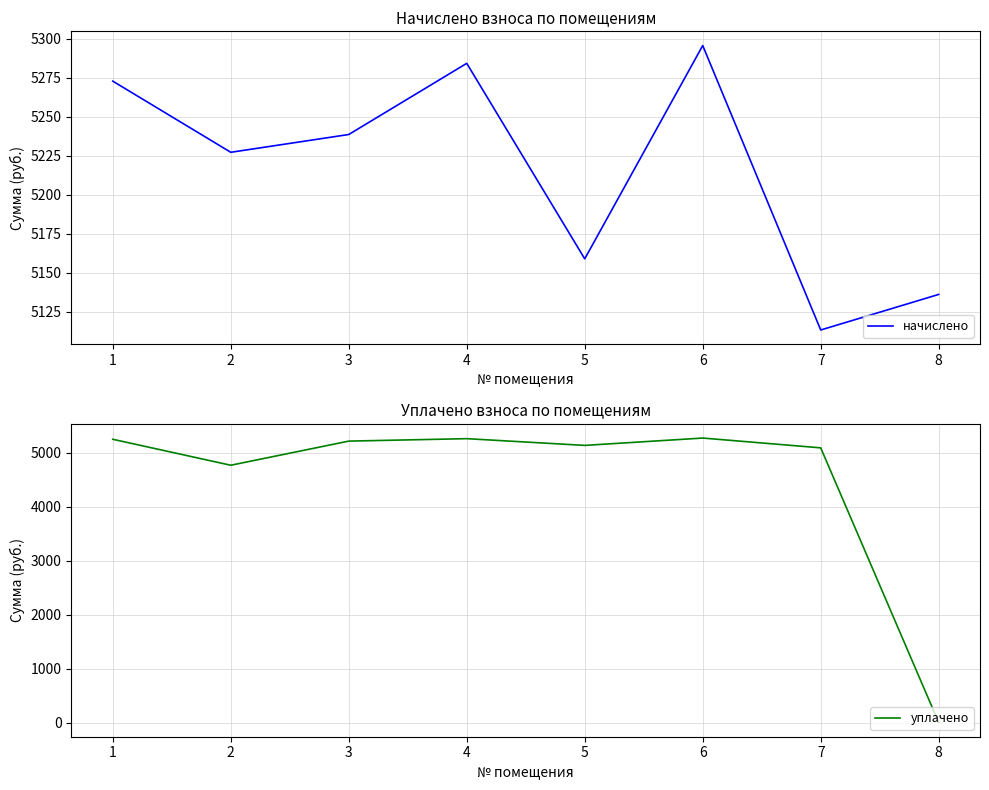

How many data points does each series have?

8